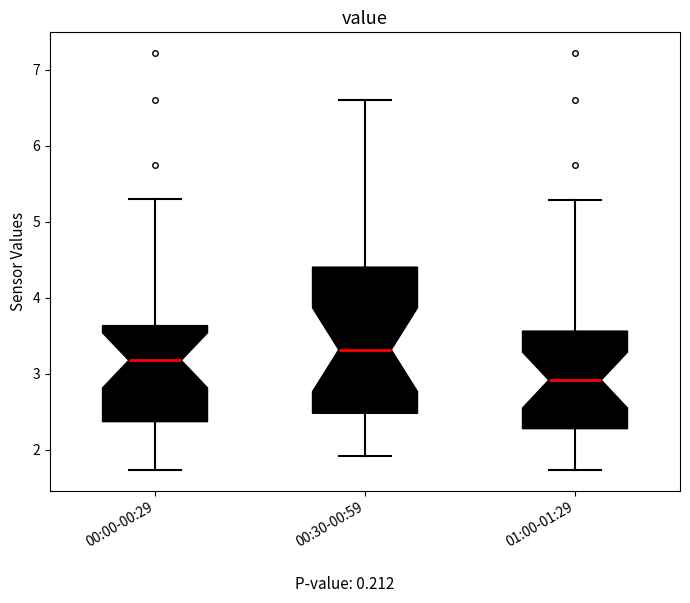

Reading left to right, transcribe this box plot: for each box, give where its median line is, the range the box spans, and where its two whiskers end, as read against the y-axis. The values are not printed on the chart, so give them approximately, as read against the axis.

00:00-00:29: median 3.2, box 2.4 to 3.6, whiskers 1.7 to 5.3
00:30-00:59: median 3.3, box 2.5 to 4.4, whiskers 1.9 to 6.6
01:00-01:29: median 2.9, box 2.3 to 3.6, whiskers 1.7 to 5.3